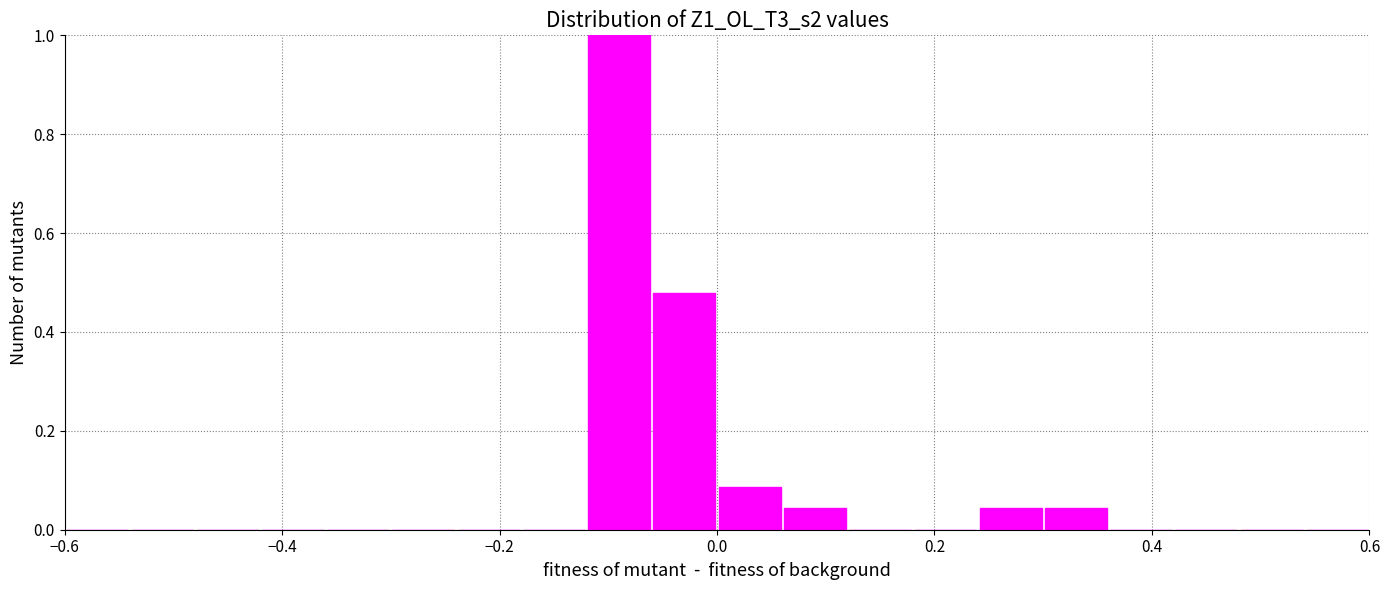

Around what value on the x-axis is the tallest bar? Give the approximate position of its centre, as read against the axis.

-0.08